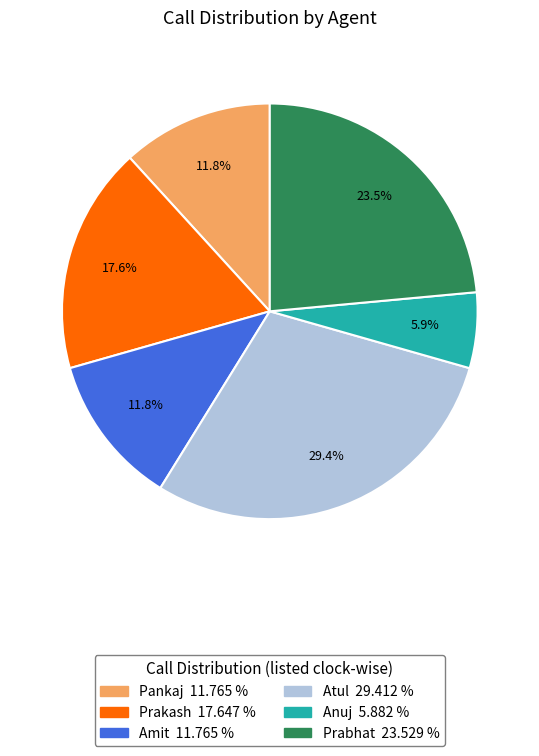

What is the smallest slice in the pie chart?

Anuj